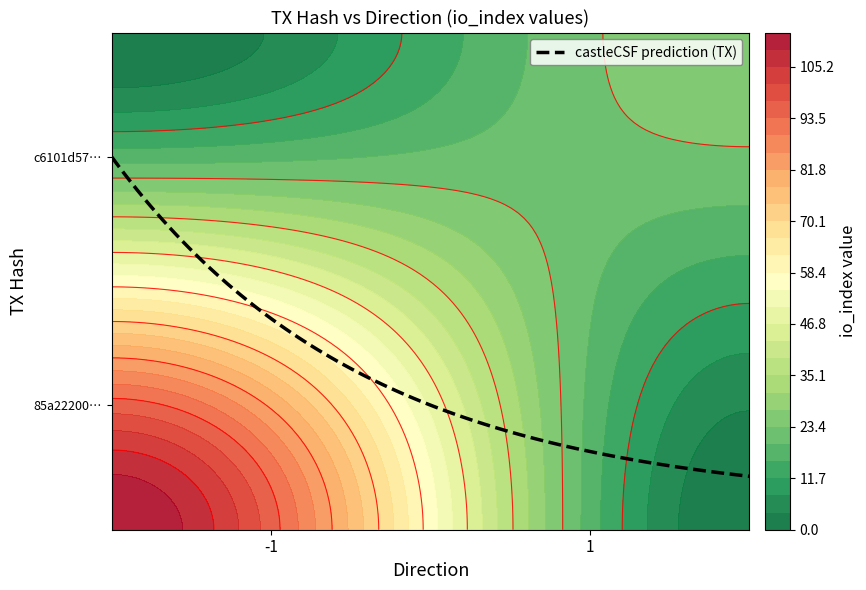

What is the maximum value for c6101d5764e401ed1b3906a78cab52098c6ecab?

27